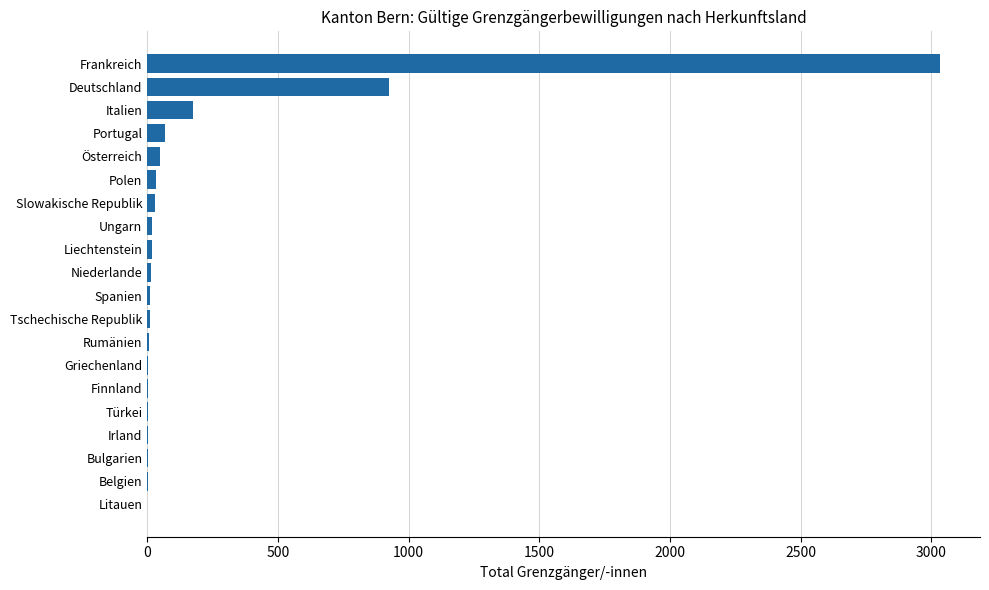

Where is the data nearest to the value 1517?

Deutschland